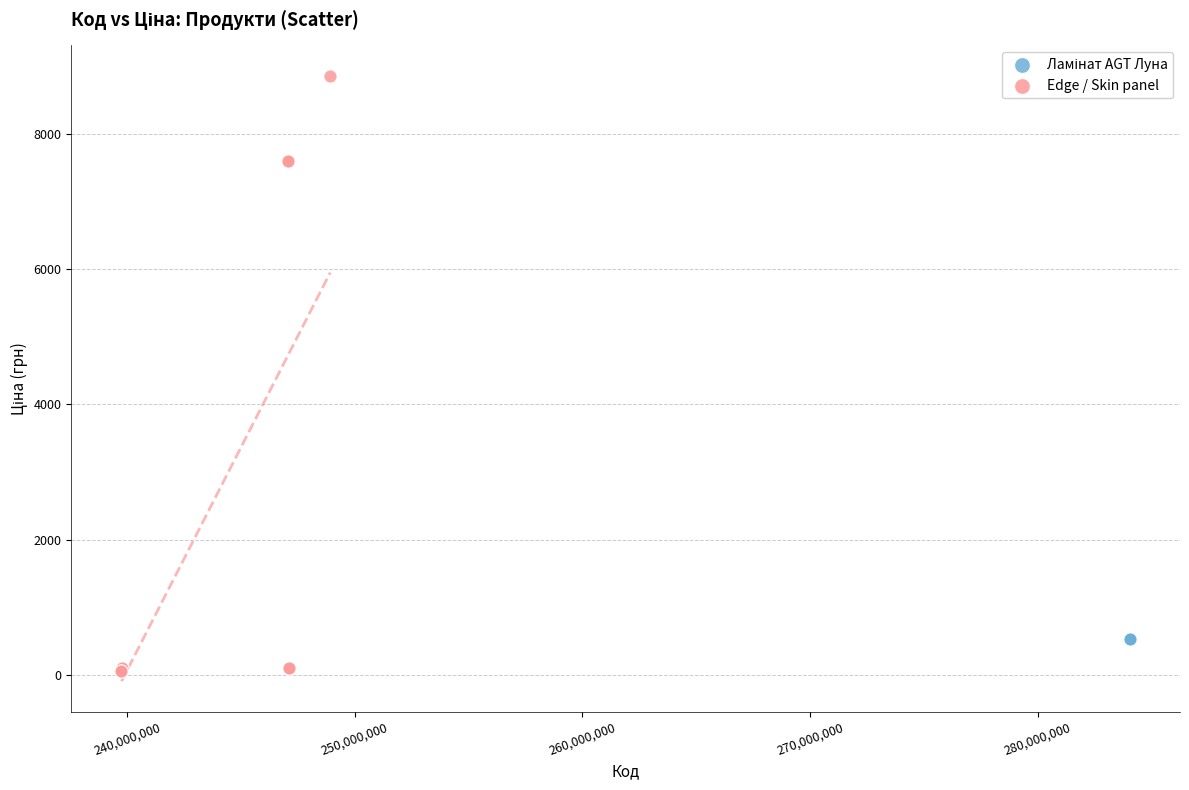

Which series contains the highest Y value?

Edge / Skin panel